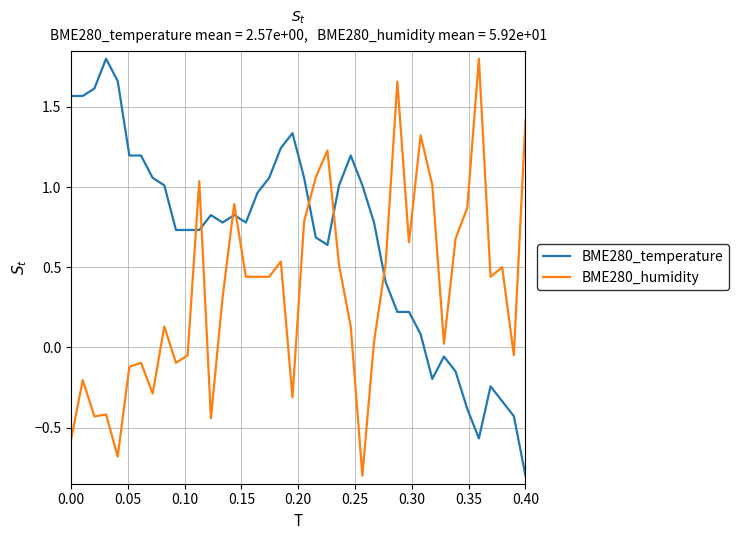

List the series in order of their overall mean, lowest first.

BME280_humidity, BME280_temperature